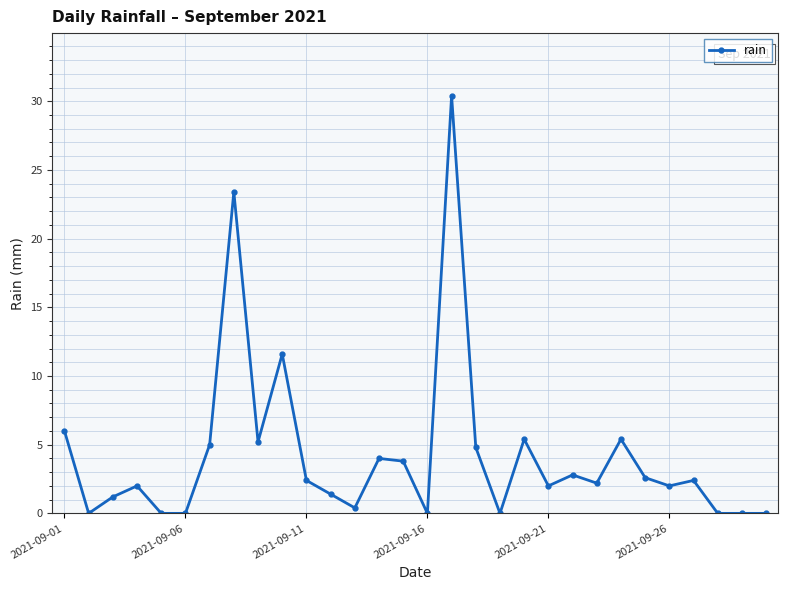

What is the value of the 21st point from the left?

2.0